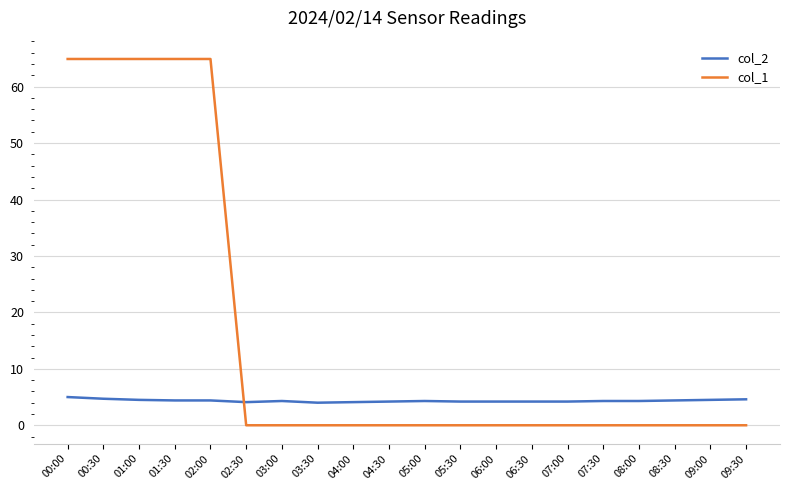

Which series has the largest total across all categories?

col_1